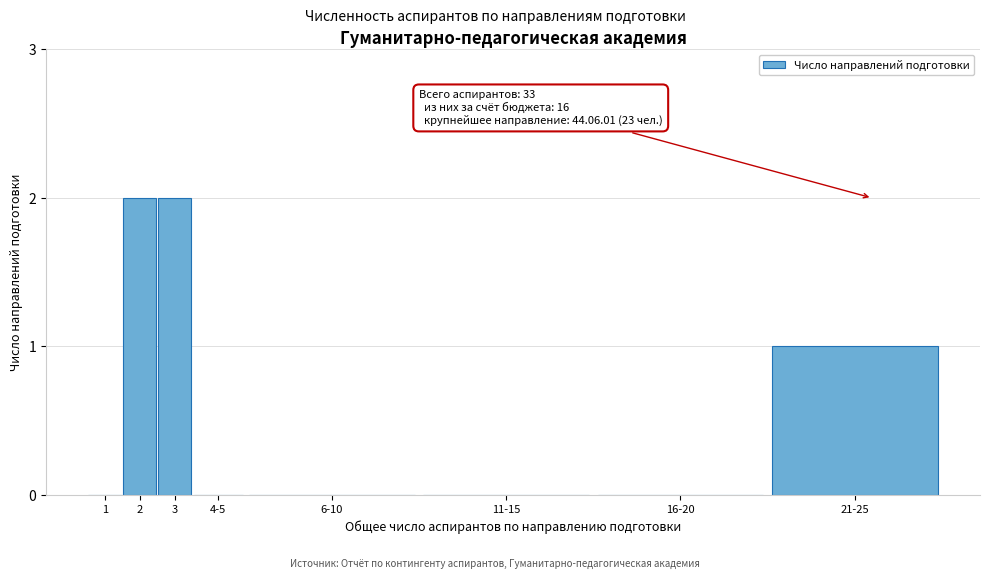

Reading right to left, transcribe all the data shown in this chart.

21-25=1	16-20=0	11-15=0	6-10=0	4-5=0	3=2	2=2	1=0